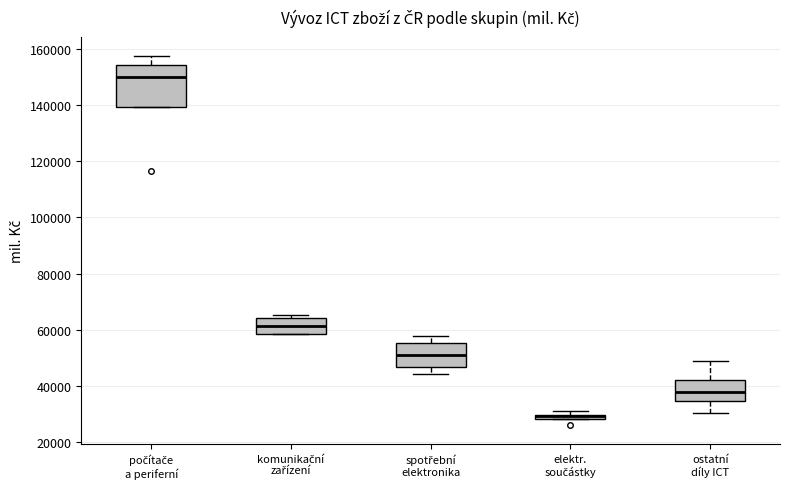

Which box is the tallest, from its lower edge to its upper edge?

počítače a periferní